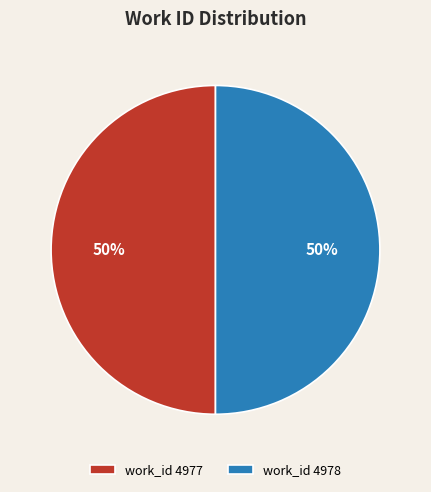

How many segments does this pie chart have?

2